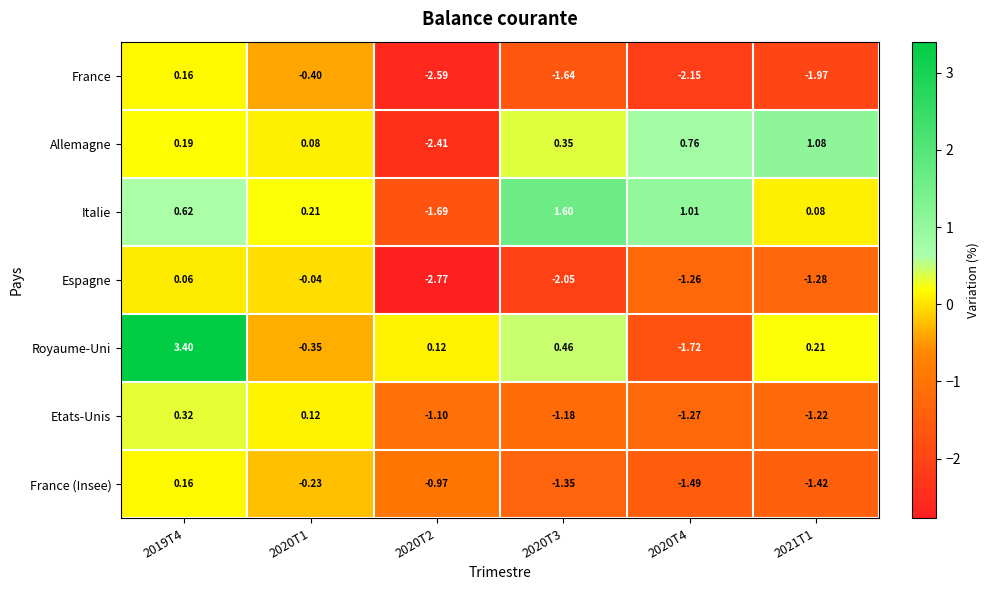

Which series has the widest spread of values?

Royaume-Uni